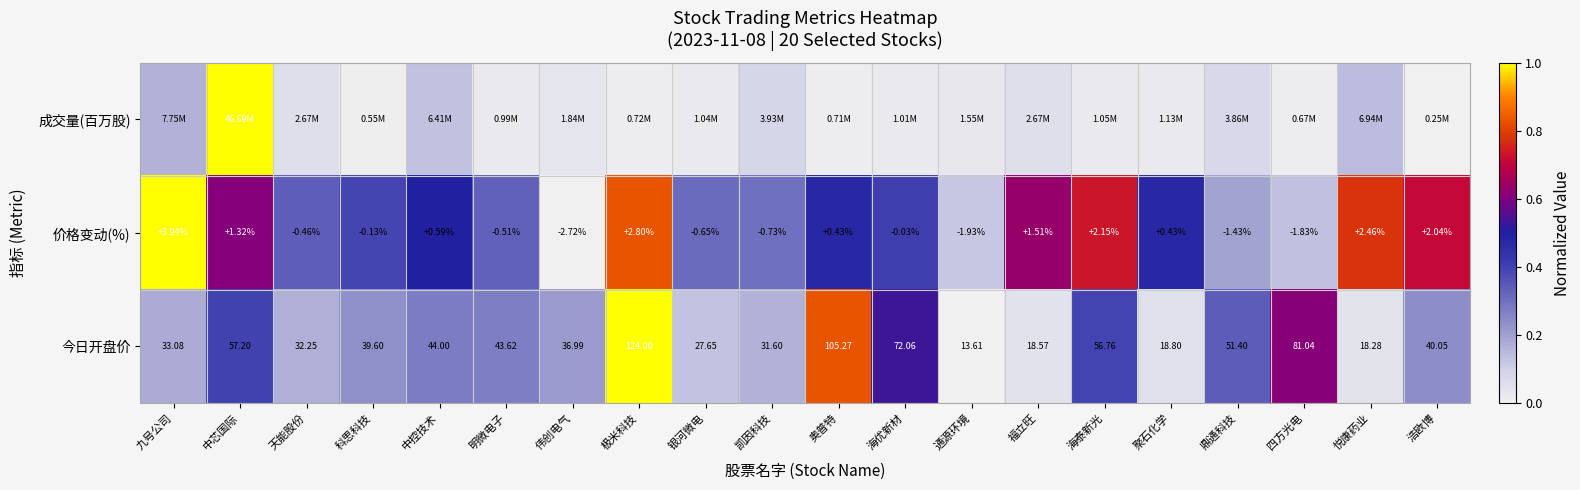

Where is 价格变动(%) nearest to the value 0?

海优新材